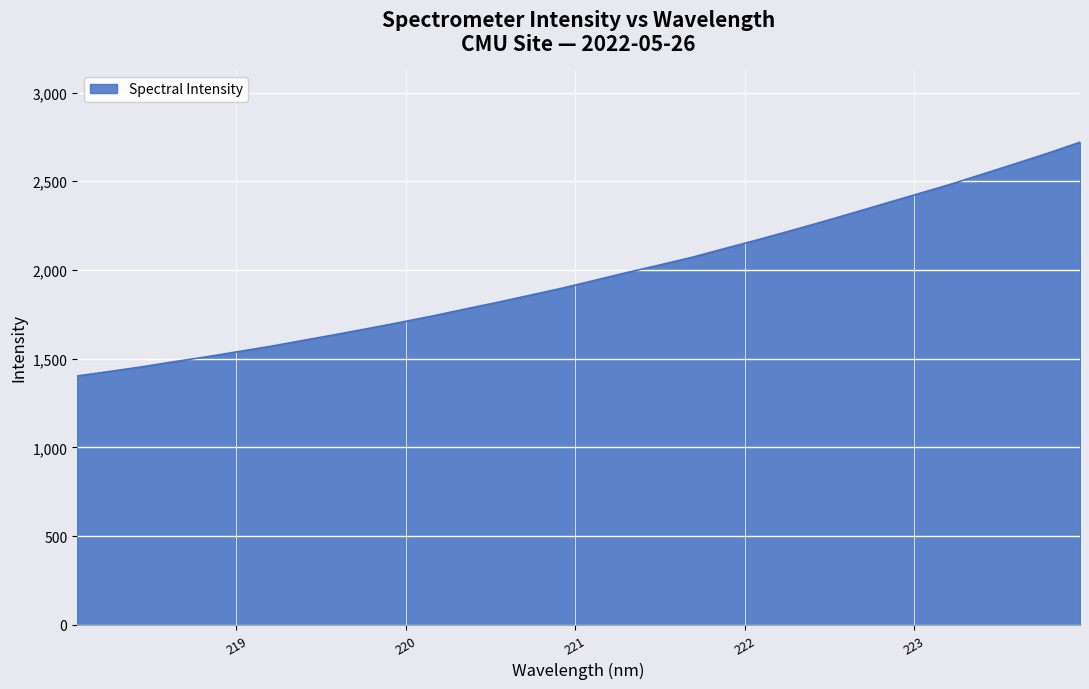

What is the maximum value shown in the chart?

2720.2